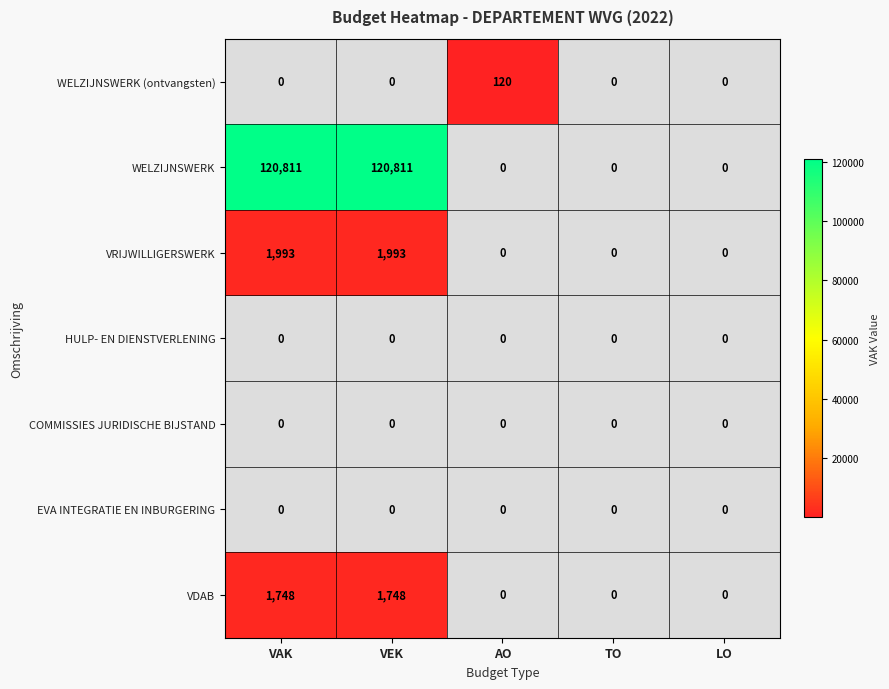

How many series are shown in this chart?

7